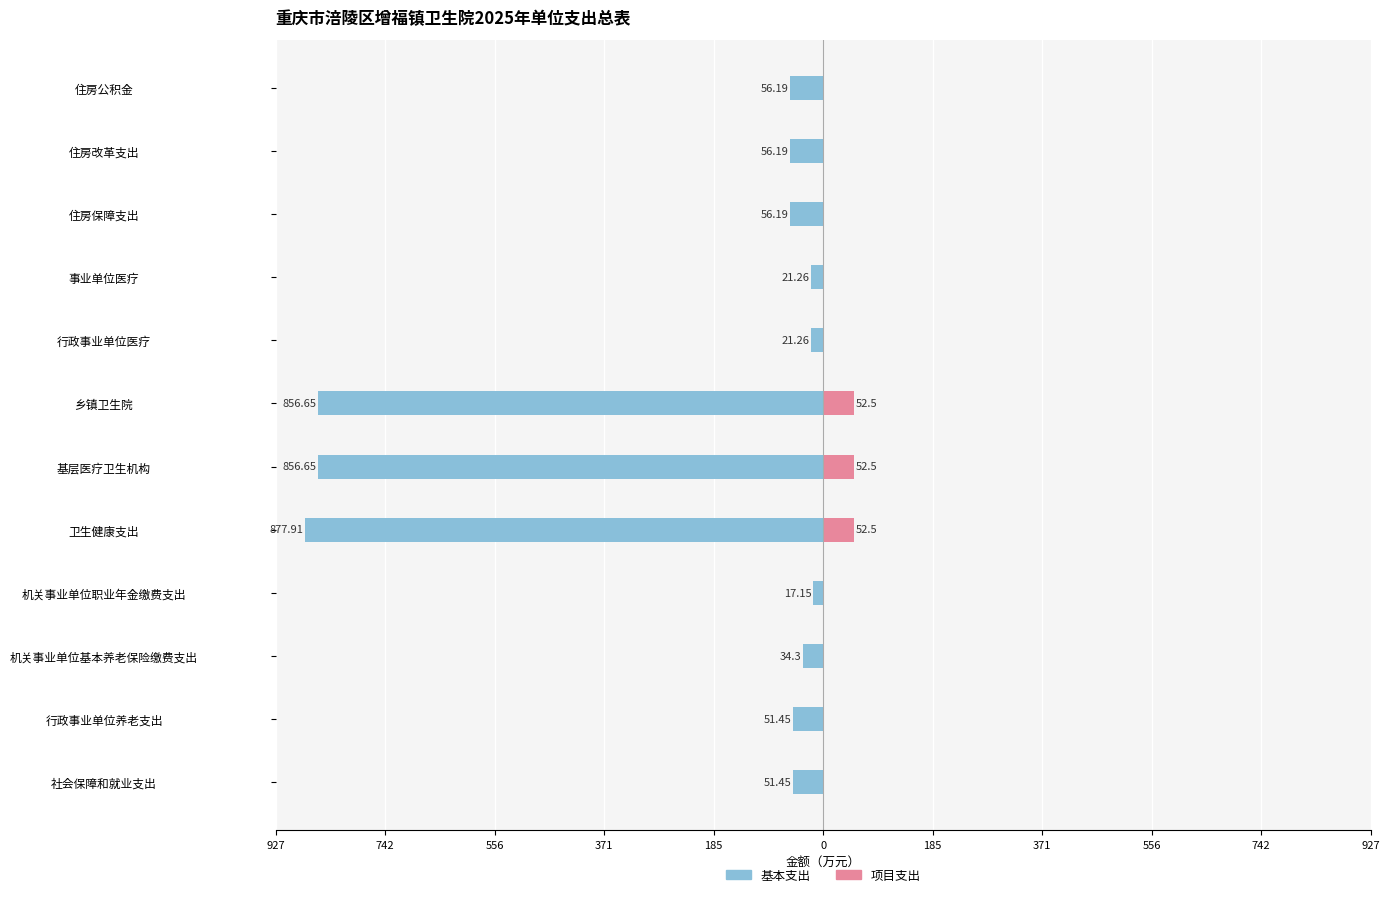

What is the sum of all 基本支出 values?

-2956.7